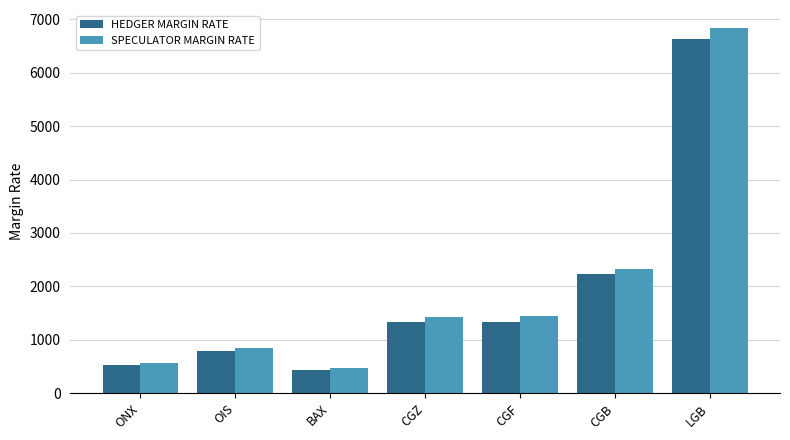

What position from the left is LGB?

7